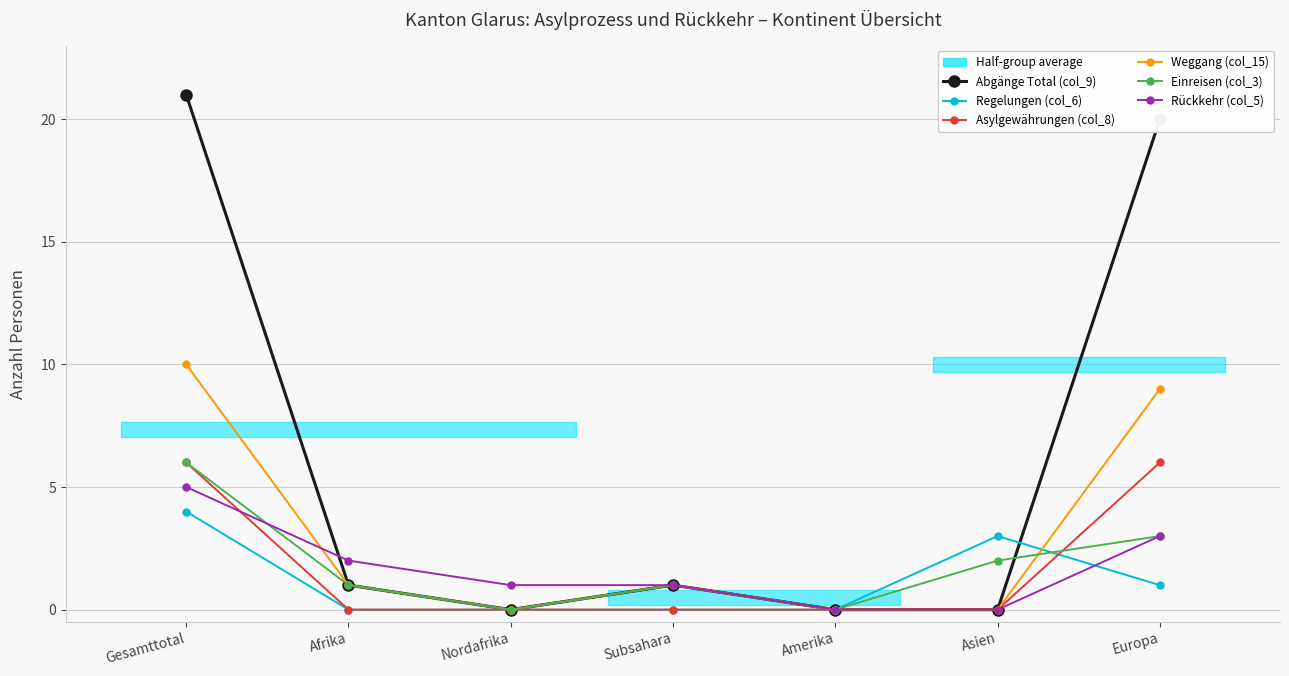

How many data points in Abgänge Total (col_9) are less than 1?

3